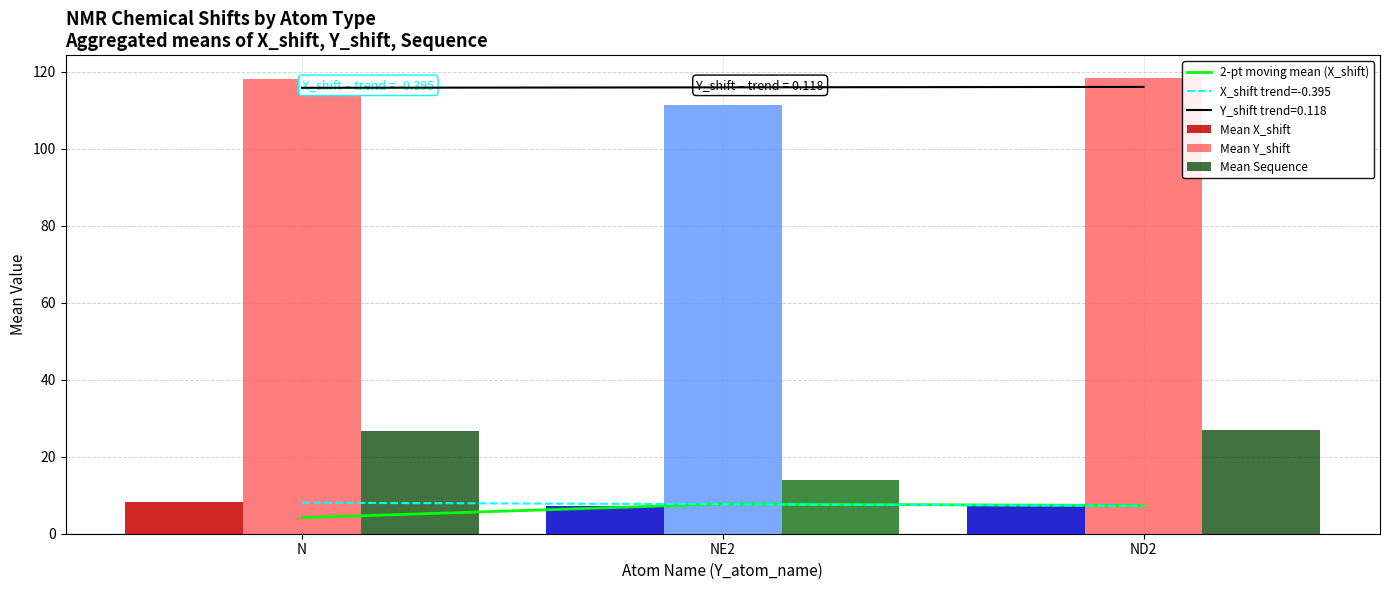

What position from the right is NE2?

2